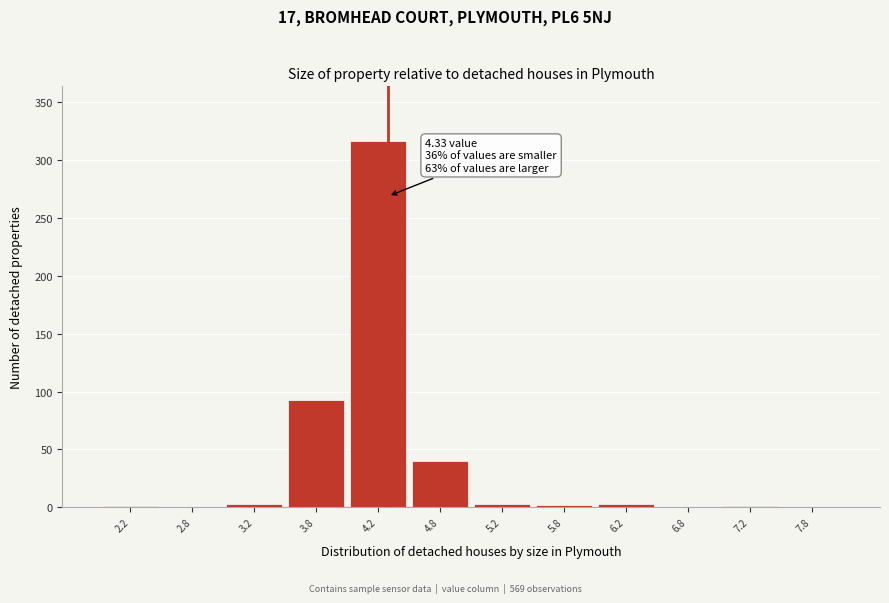

Over which range of the x-axis is the bar tallest?

4.0 to 4.5